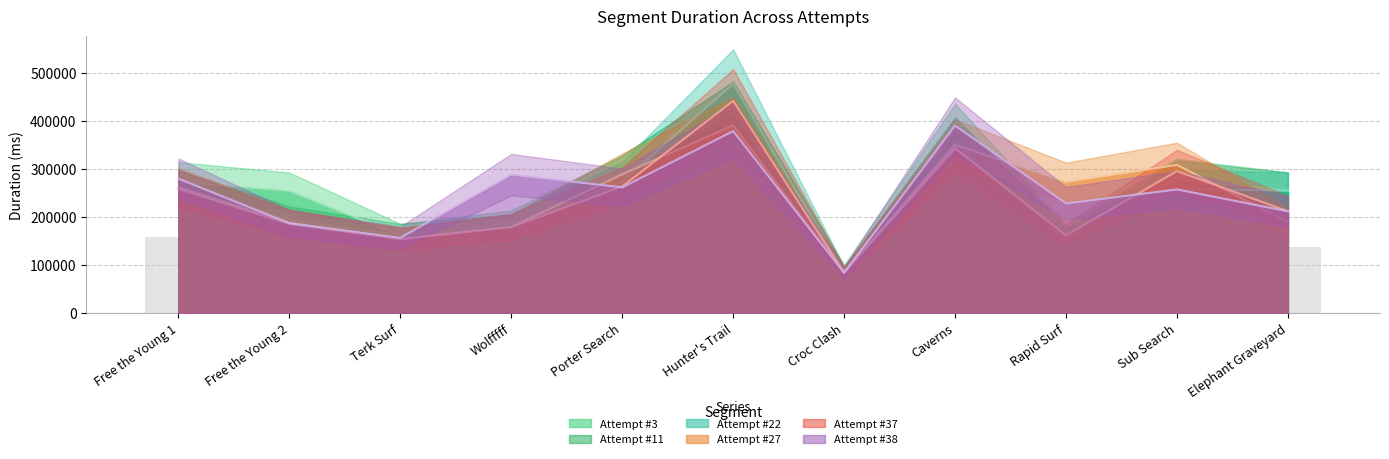

Which has a higher value, Elephant Graveyard or Wolfffff?

Elephant Graveyard